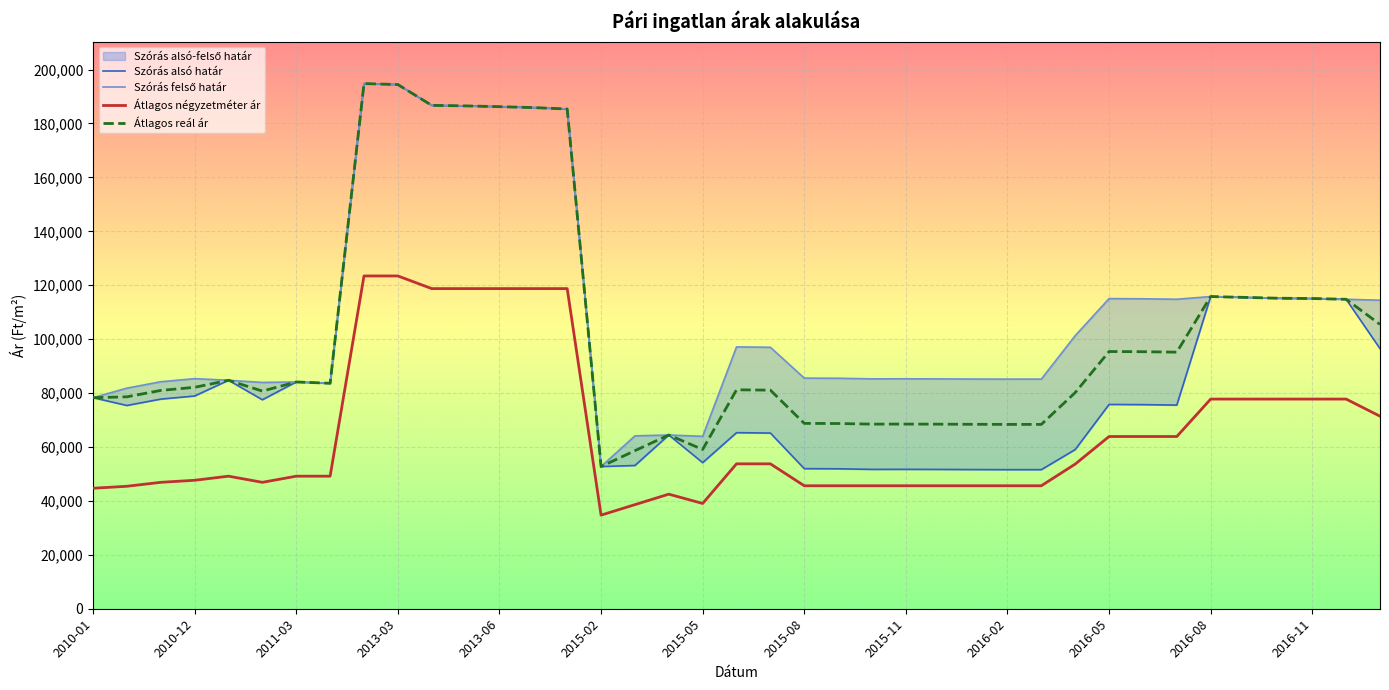

The value of Átlagos négyzetméter ár at 2016-02 is 14373. True or false?

False